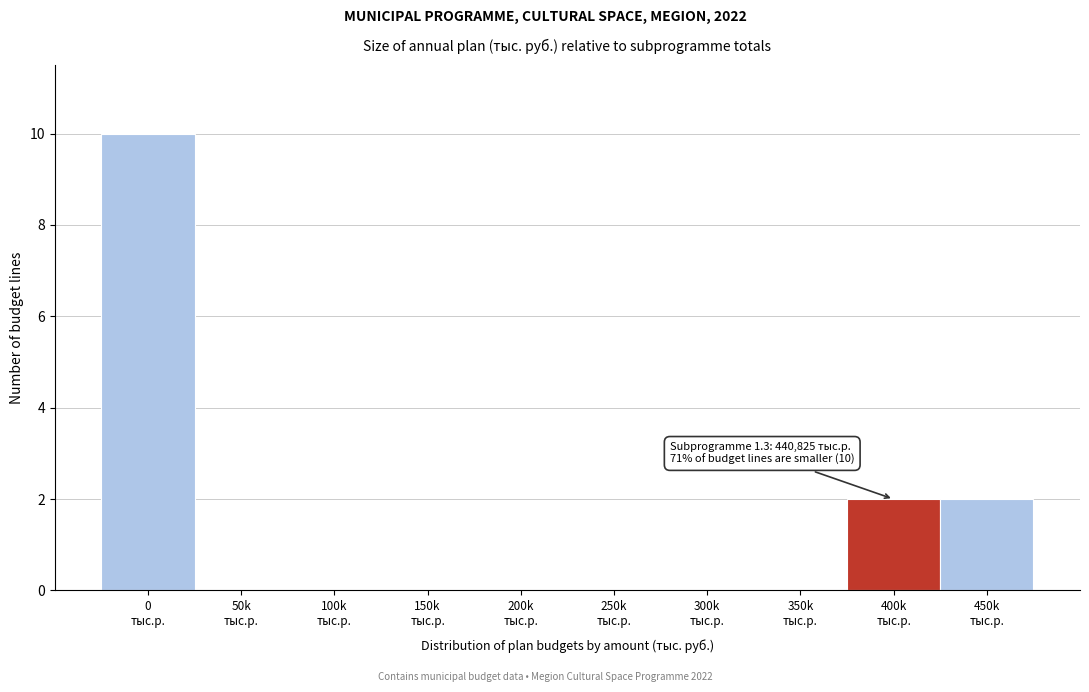

What is the maximum value shown in the chart?

10